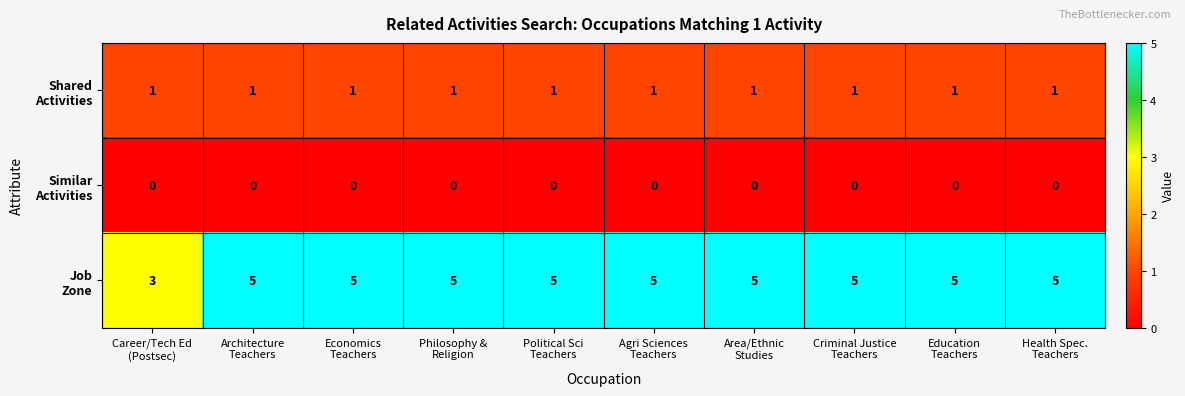

What is the greatest value displayed?

5